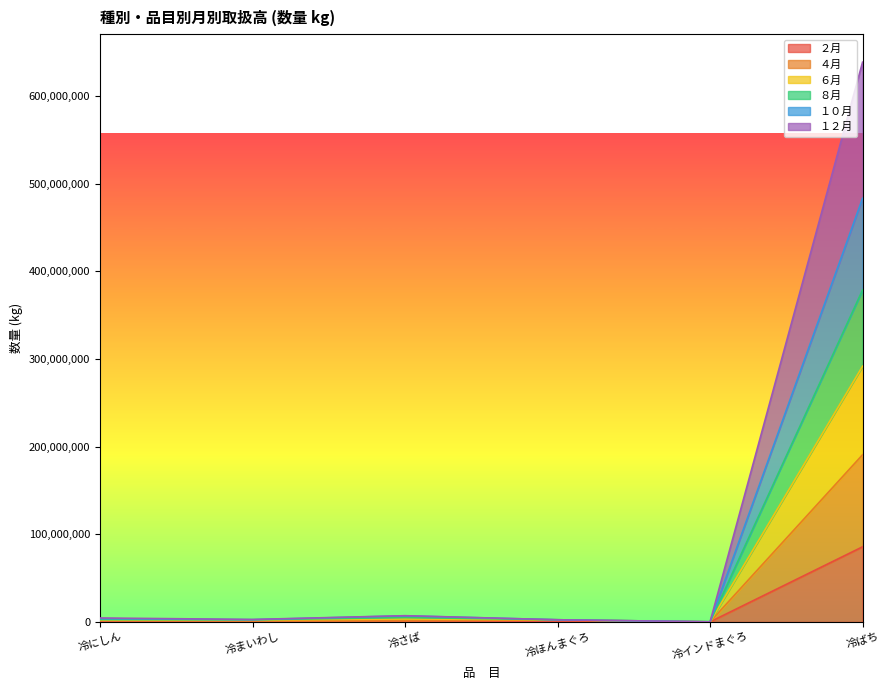

Which category has the highest value across all series?

冷ばち